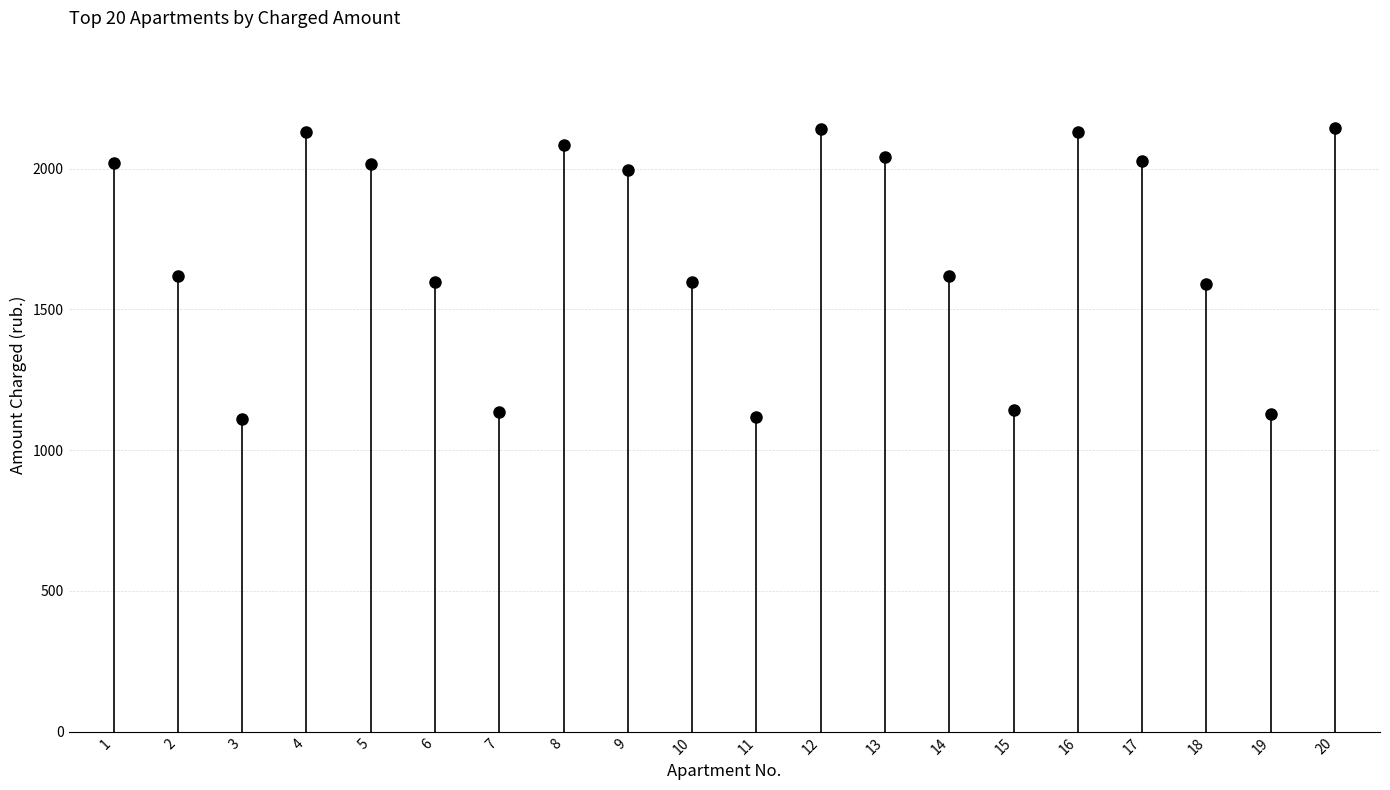

Approximately how many times larger is the value at 13 compared to 8?

1.0